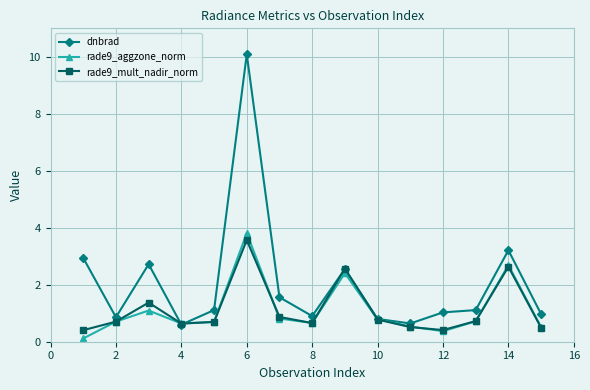

True or false: rade9_mult_nadir_norm has more than 0 points higher than both neighbors.

True